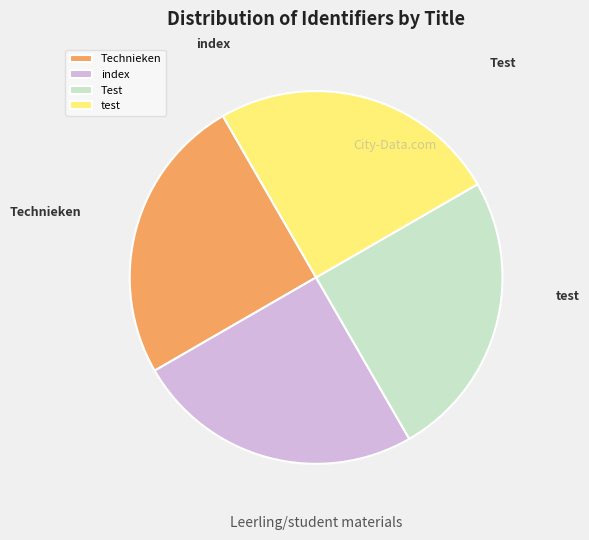

Count the number of slices in the pie.

4